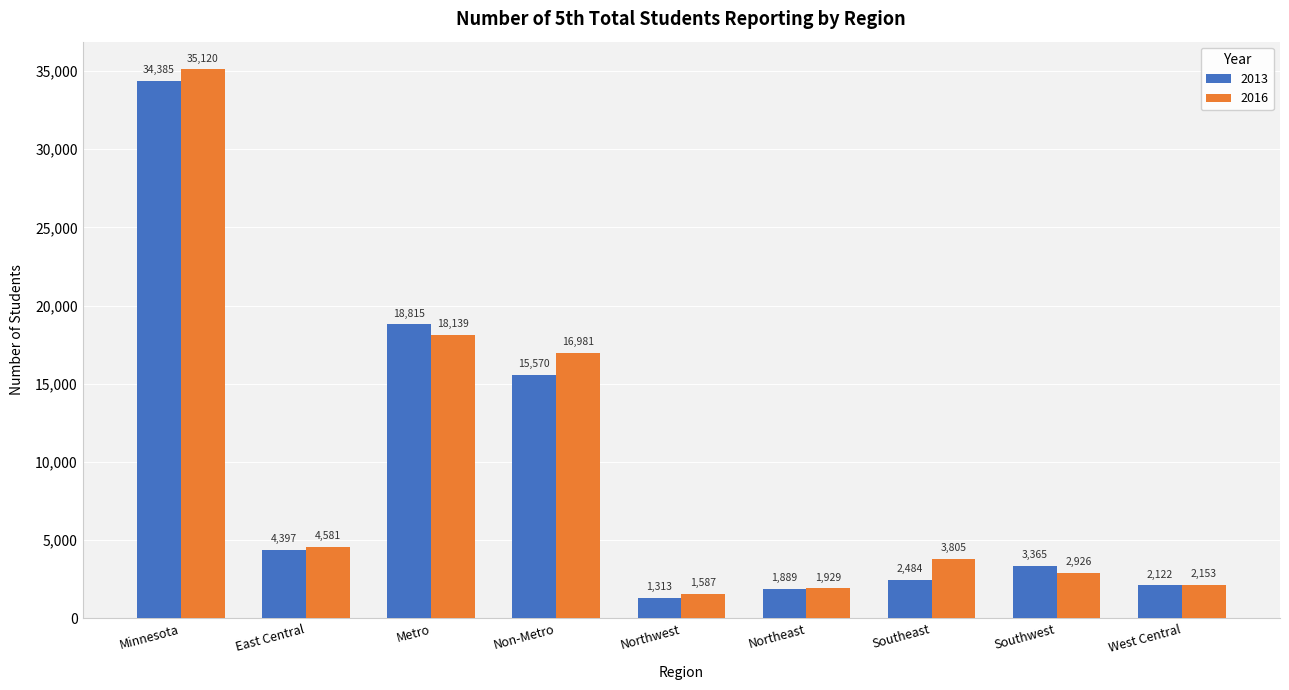

At how many categories does at least one series exceed 7693?

3